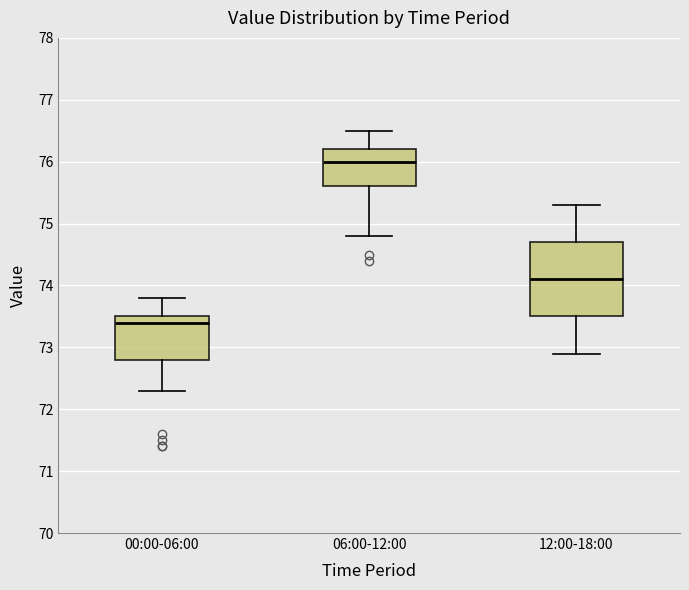

Reading left to right, transcribe this box plot: for each box, give where its median line is, the range the box spans, and where its two whiskers end, as read against the y-axis. The values are not printed on the chart, so give them approximately, as read against the axis.

00:00-06:00: median 73.4, box 72.8 to 73.5, whiskers 72.3 to 73.8
06:00-12:00: median 76.0, box 75.6 to 76.2, whiskers 74.8 to 76.5
12:00-18:00: median 74.1, box 73.5 to 74.7, whiskers 72.9 to 75.3